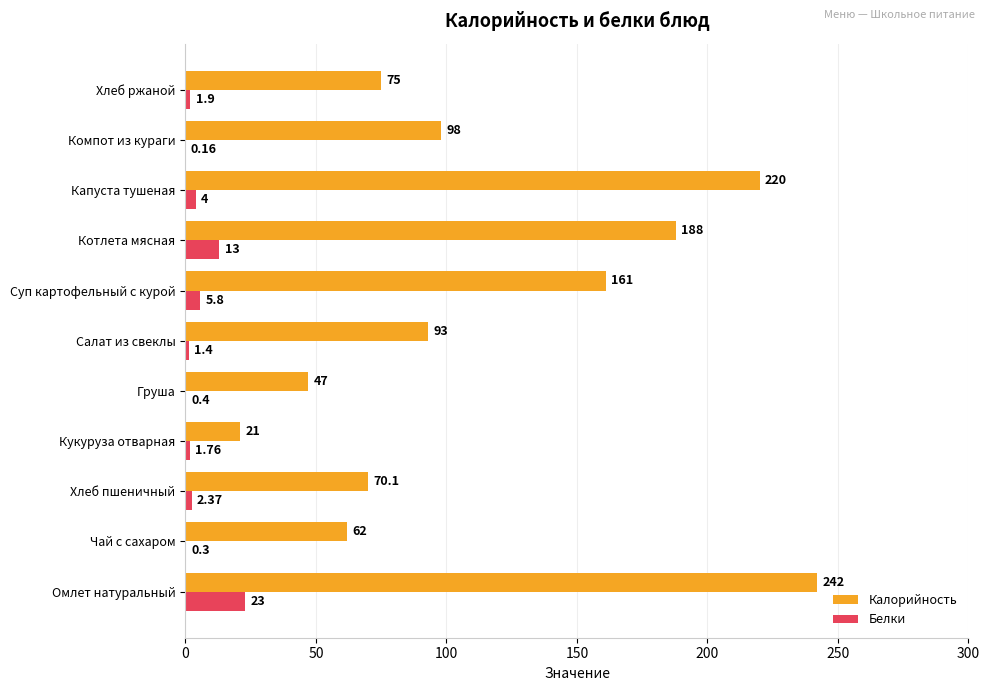

Between Котлета мясная and Компот из кураги, which series saw the biggest shift?

Калорийность